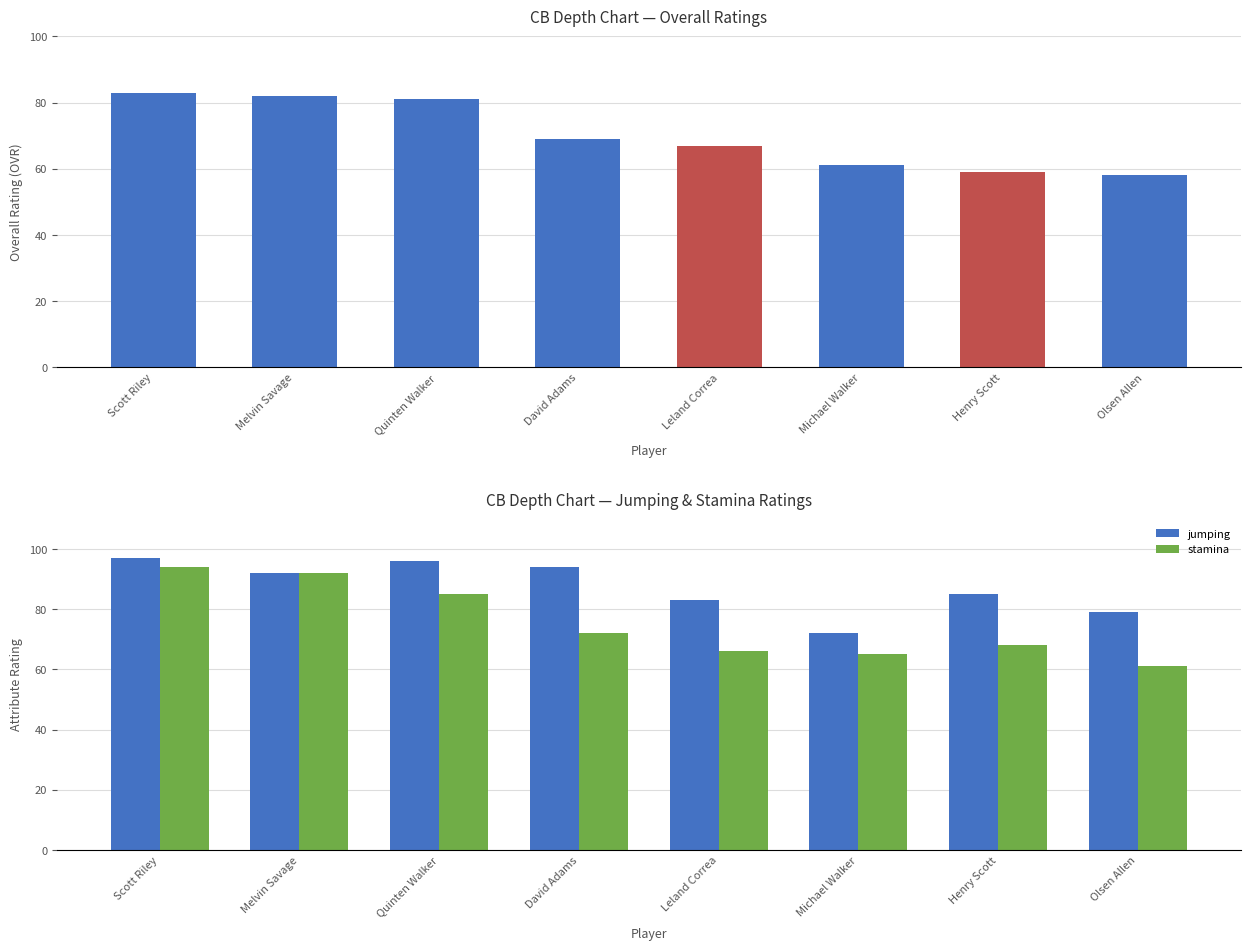

Which series has the largest range (max minus min)?

stamina